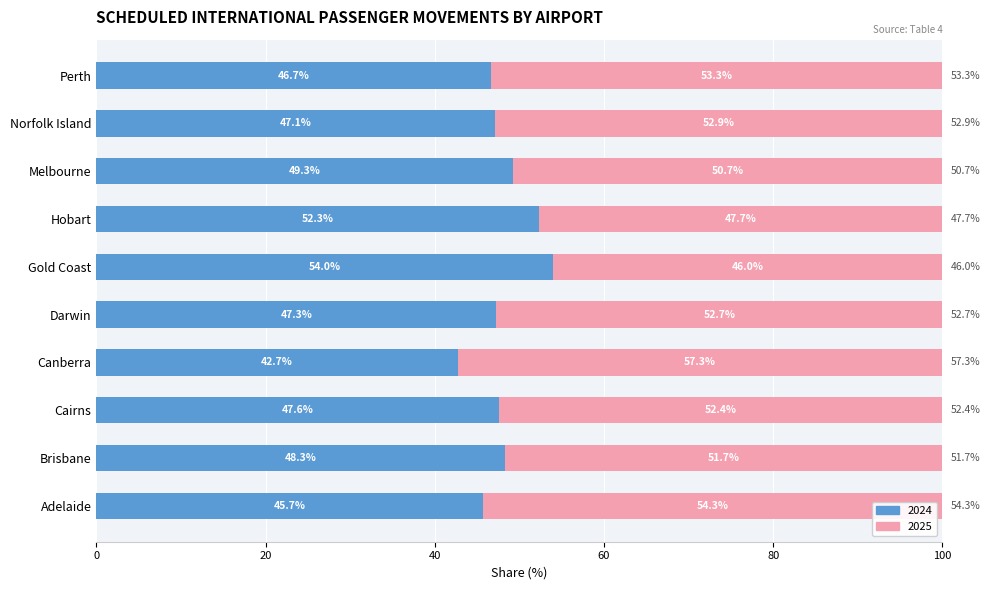

What is the total value across all series at Adelaide?

100.0